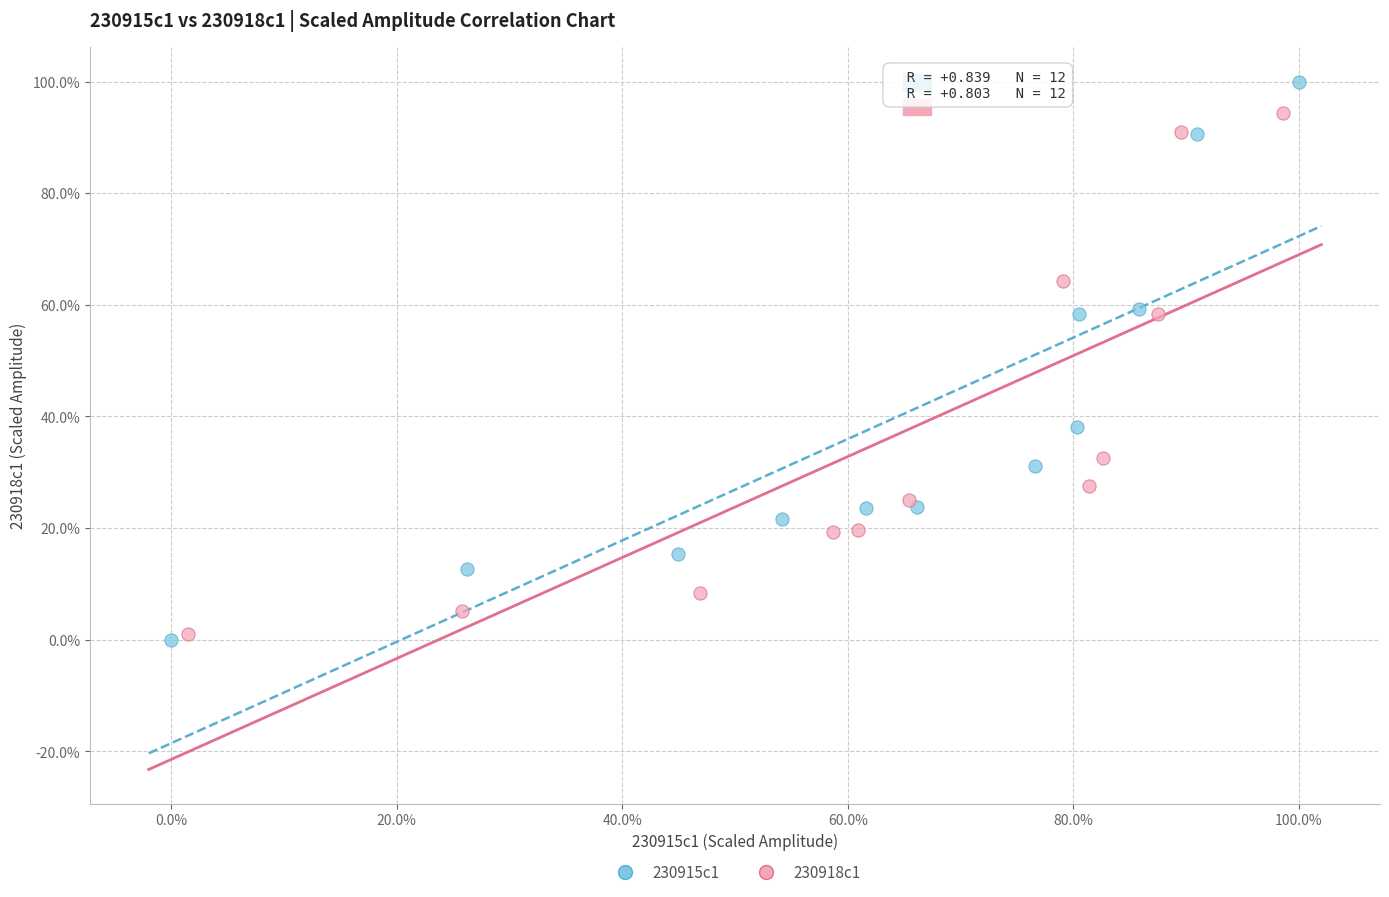

What are all the series names shown in the legend?

230915c1, 230918c1